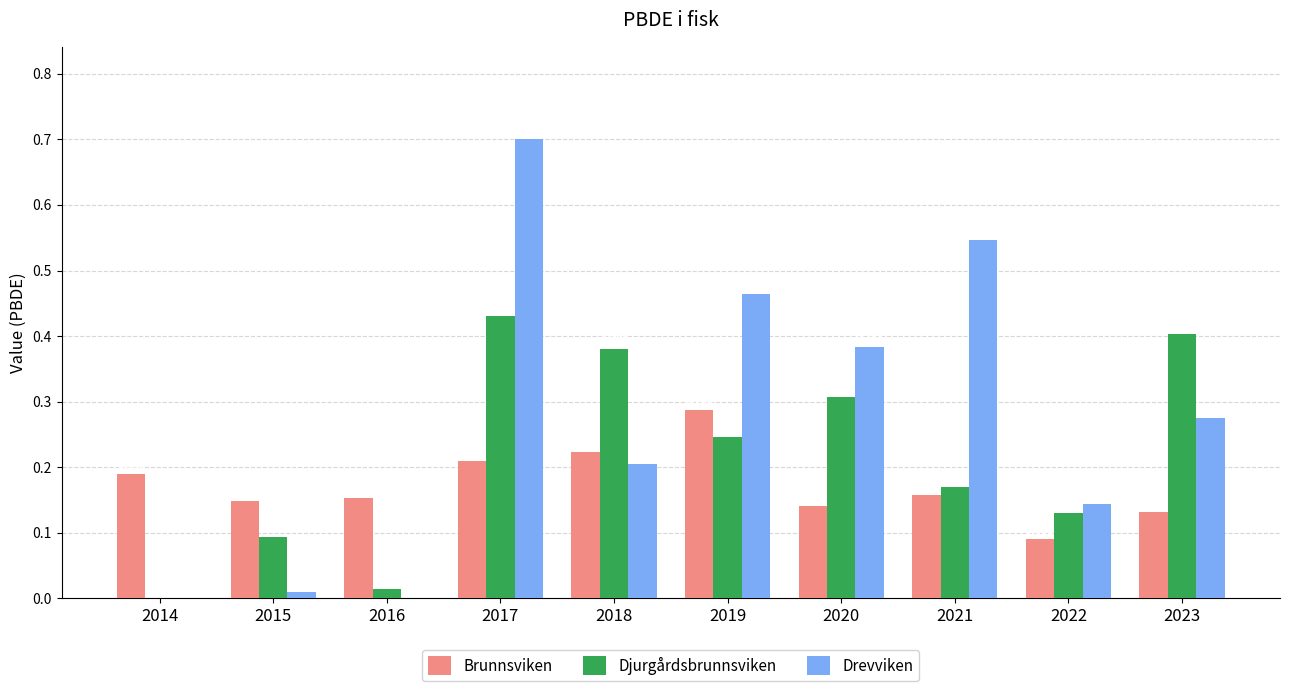

What is the total value across all series at 2023?

0.8